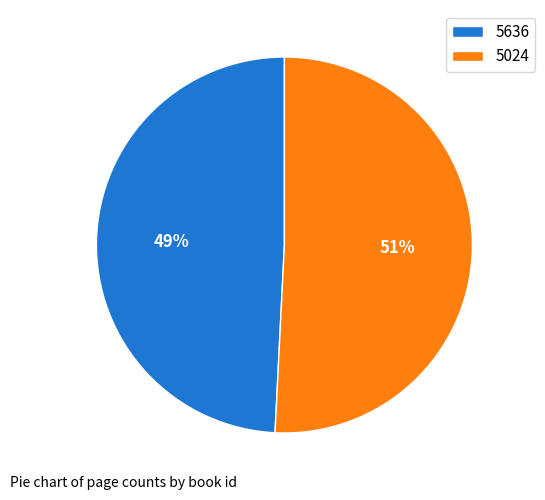

Is it true that 5024 is 61% of the pie?

False